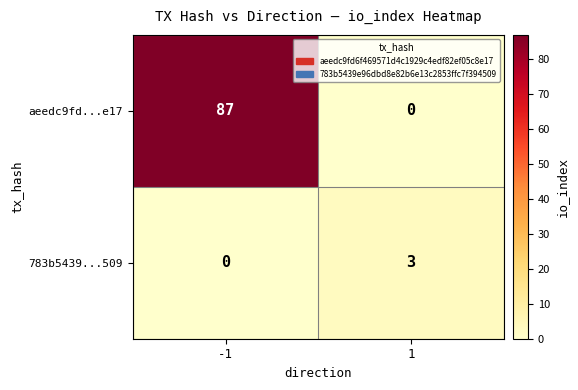

What is the total value across all series at 1?

3